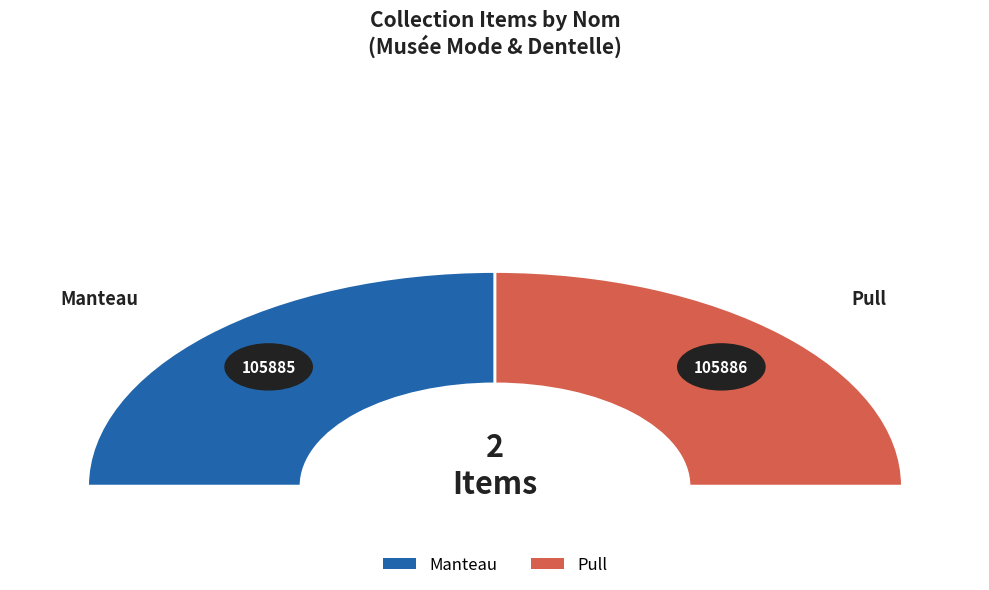

What is the largest slice in the pie chart?

Pull